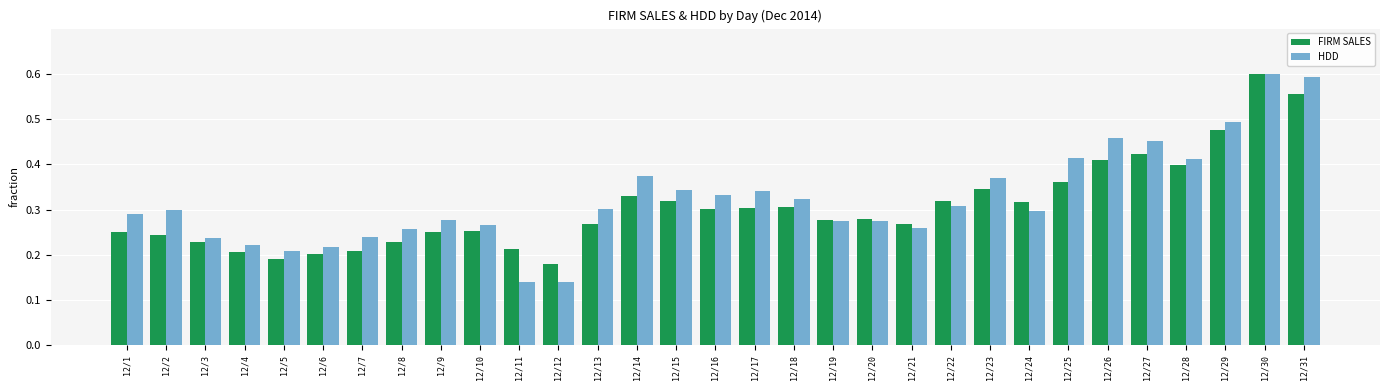

Which label corresponds to the largest value in the chart?

12/30